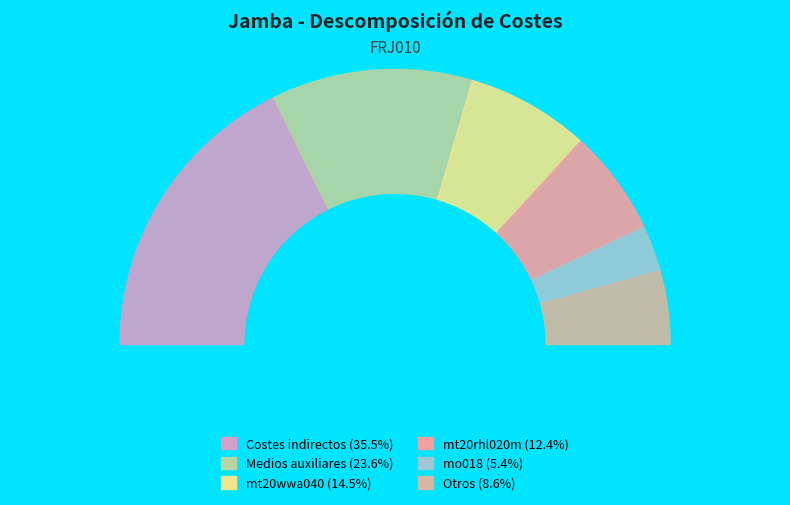

Do mo018 and mt09moe010c together represent more than half of the pie?

No